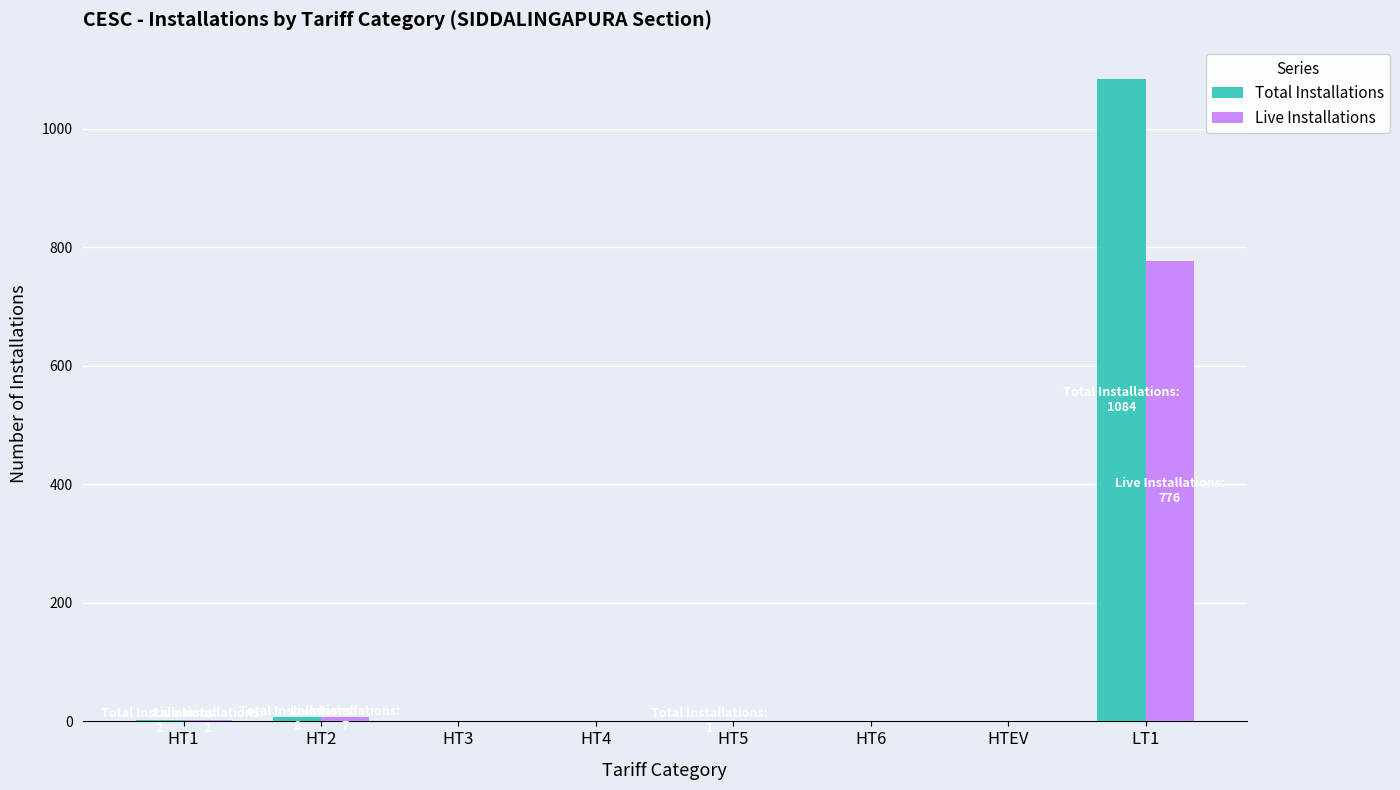

What is the sum of all Total Installations values?

1095